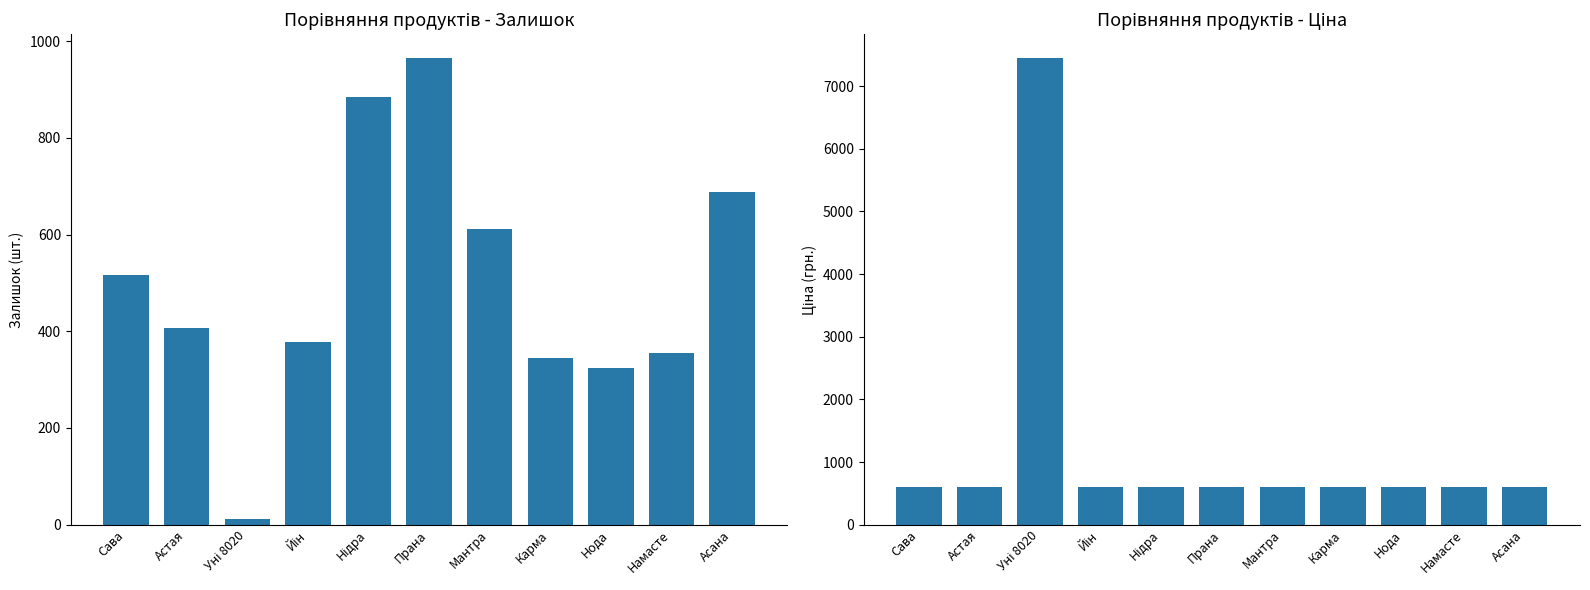

What are all the series names shown in the legend?

Залишок, Ціна